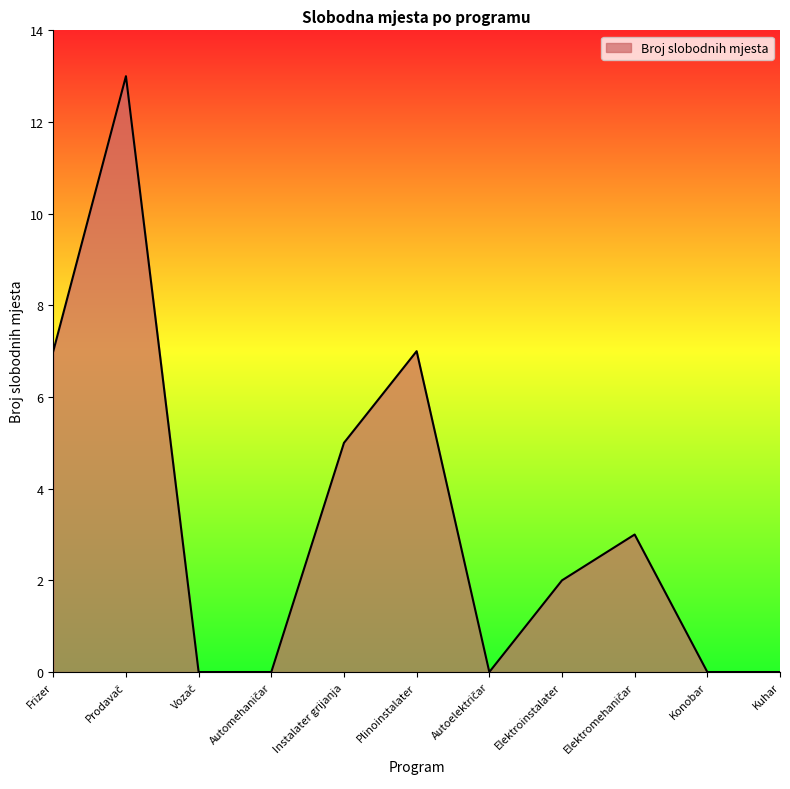

What is the greatest value displayed?

13